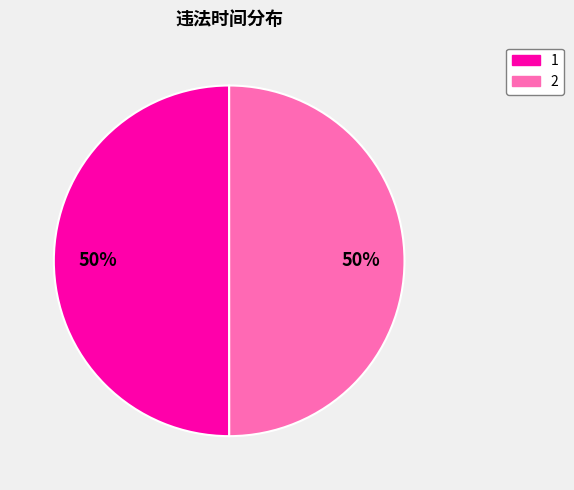

To the nearest percent, what portion does 2 represent?

50%